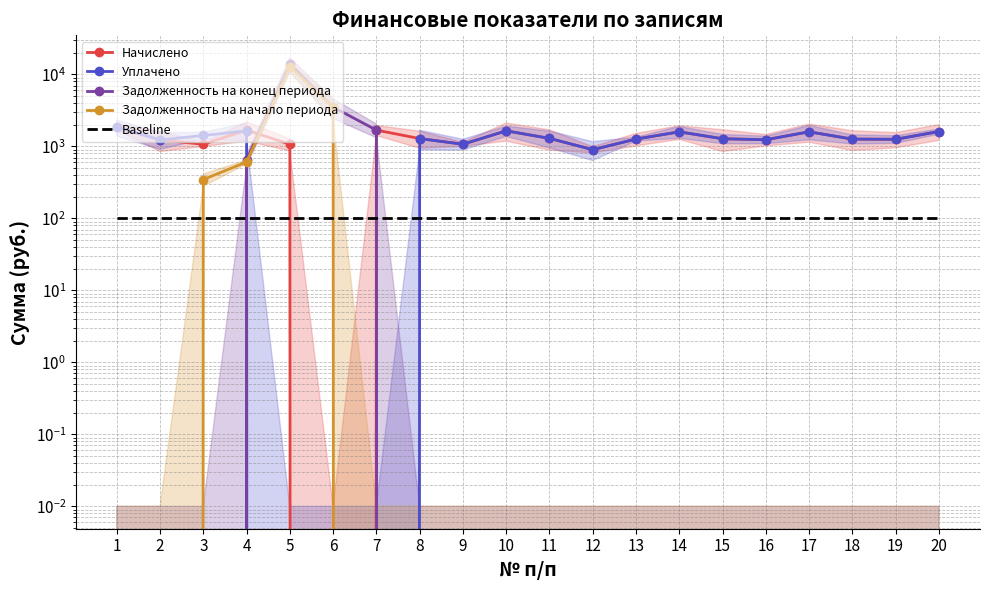

How many lines are shown in the chart?

5